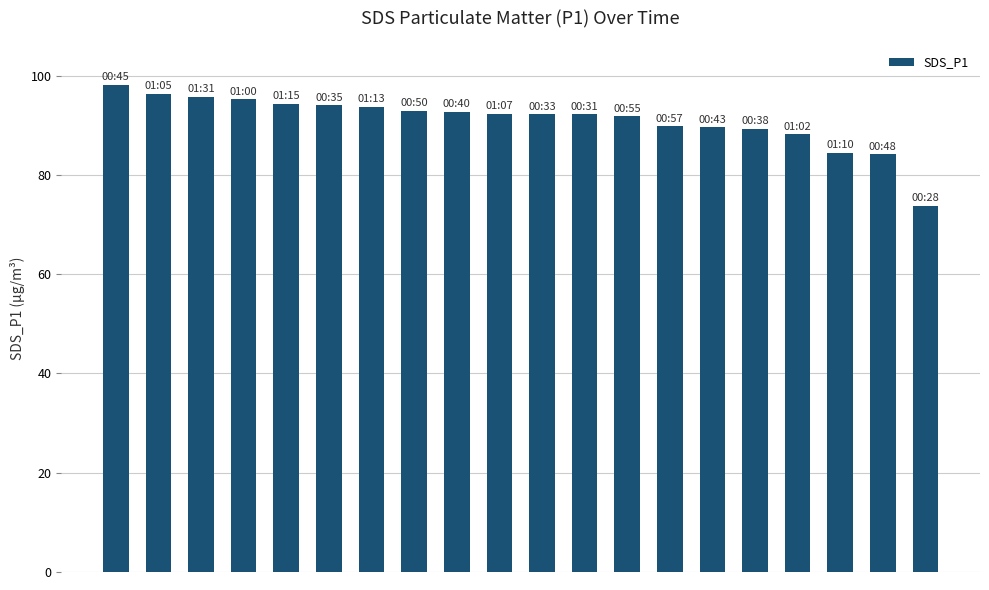

What is the greatest value displayed?

98.2